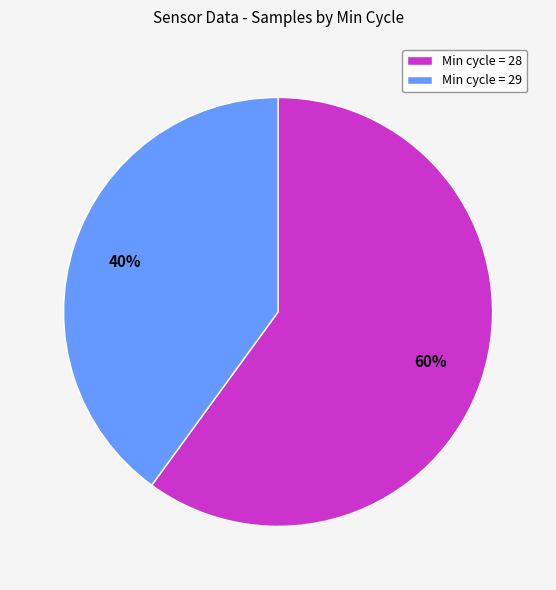

Count the number of slices in the pie.

2